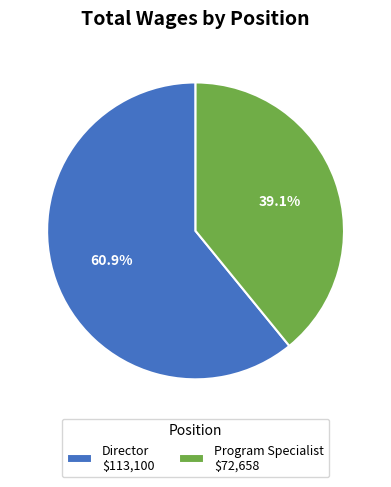

How many slices are in this pie chart?

2